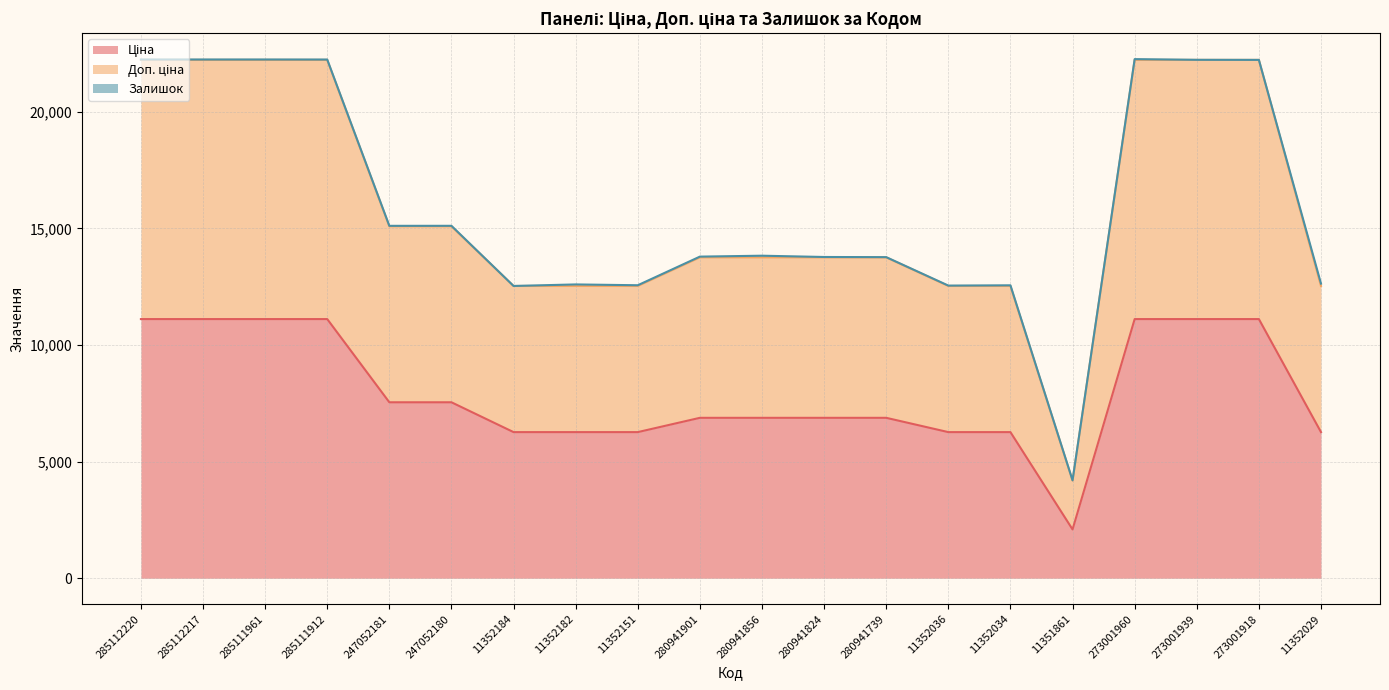

Which series has the largest total across all categories?

Доп. ціна